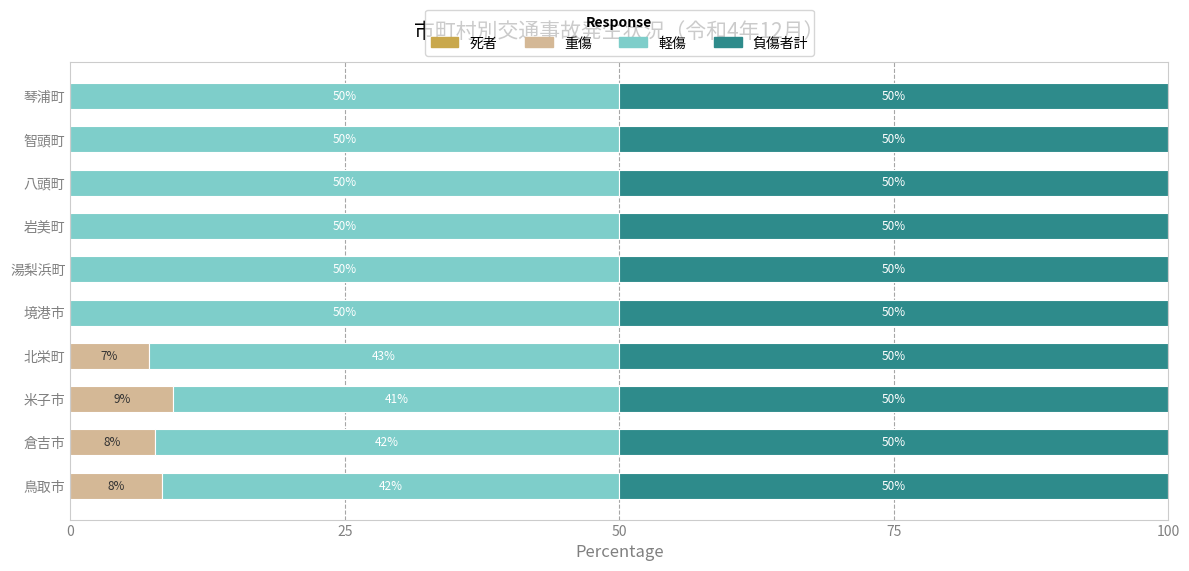

At which label does 重傷 reach its peak?

米子市